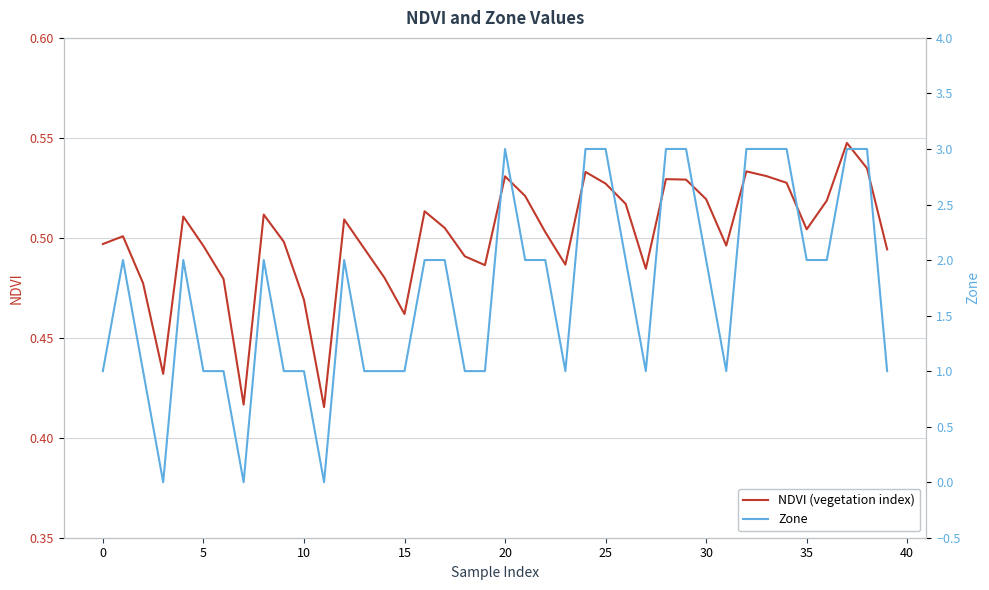

Between 14 and 24, which series saw the biggest shift?

Zone